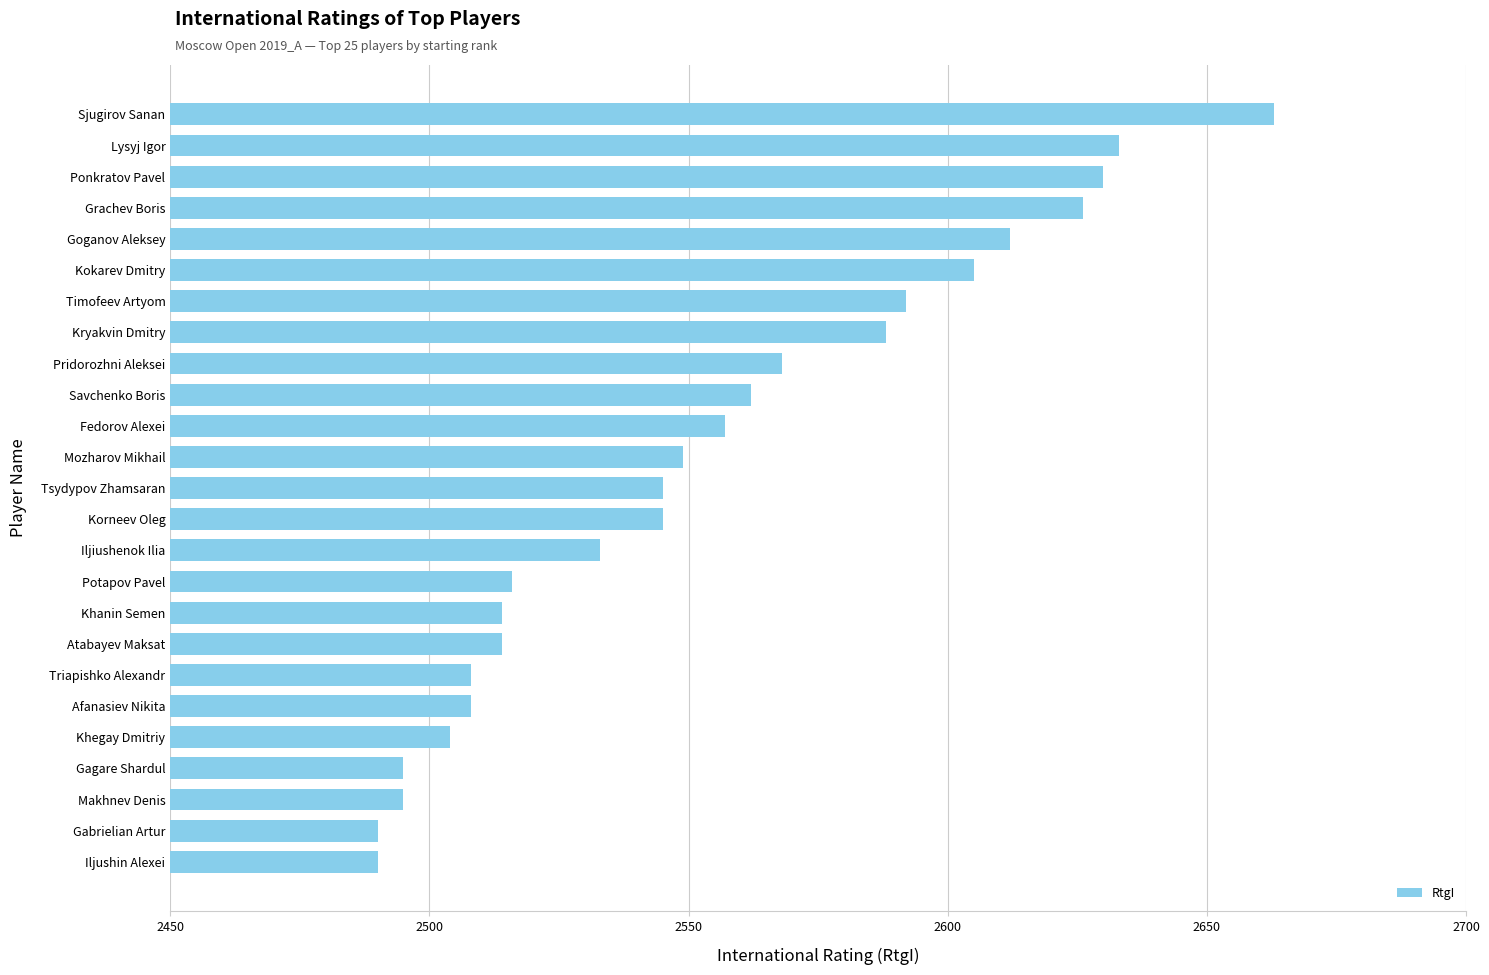

What is the difference between the second highest and second lowest values?

143